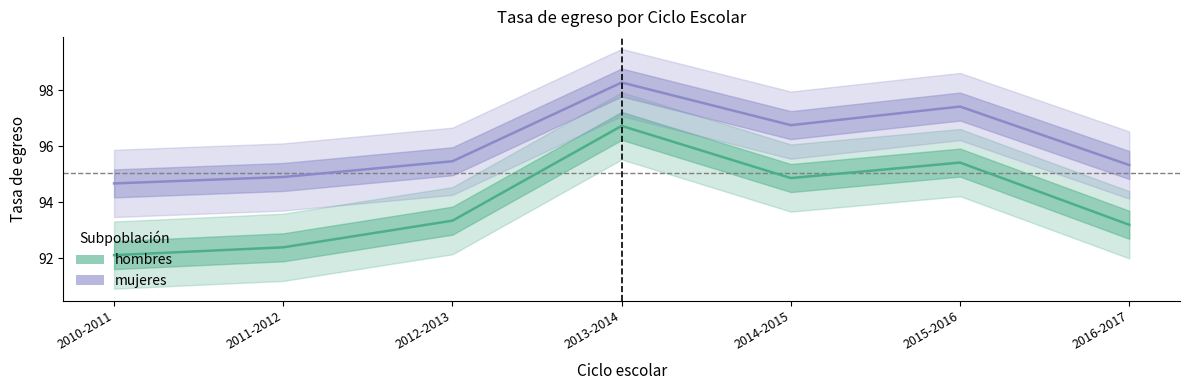

Is it true that hombres equals 33.3 at 2011-2012?

False